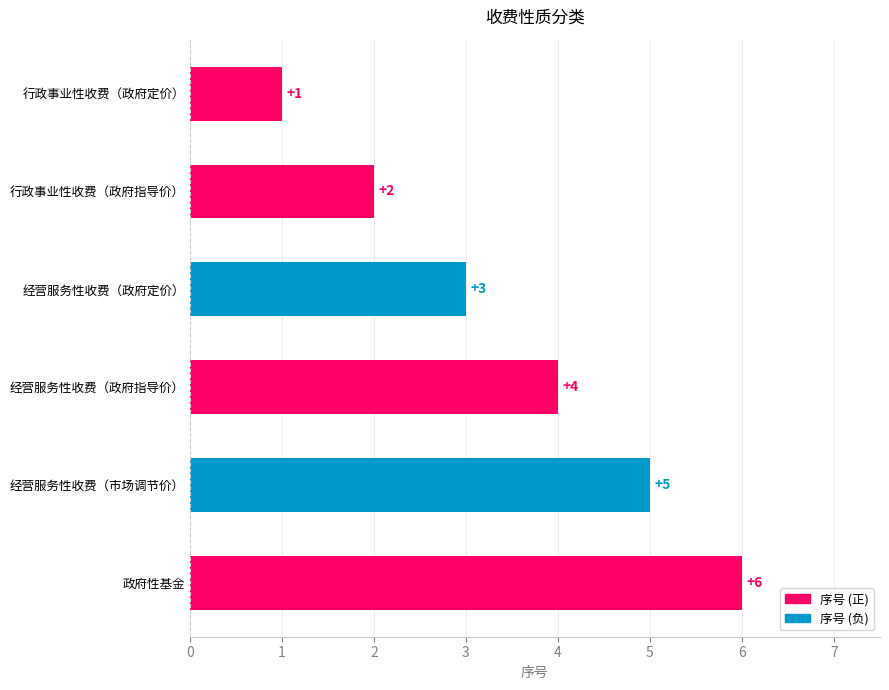

The value at 行政事业性收费（政府定价） is 1. True or false?

True